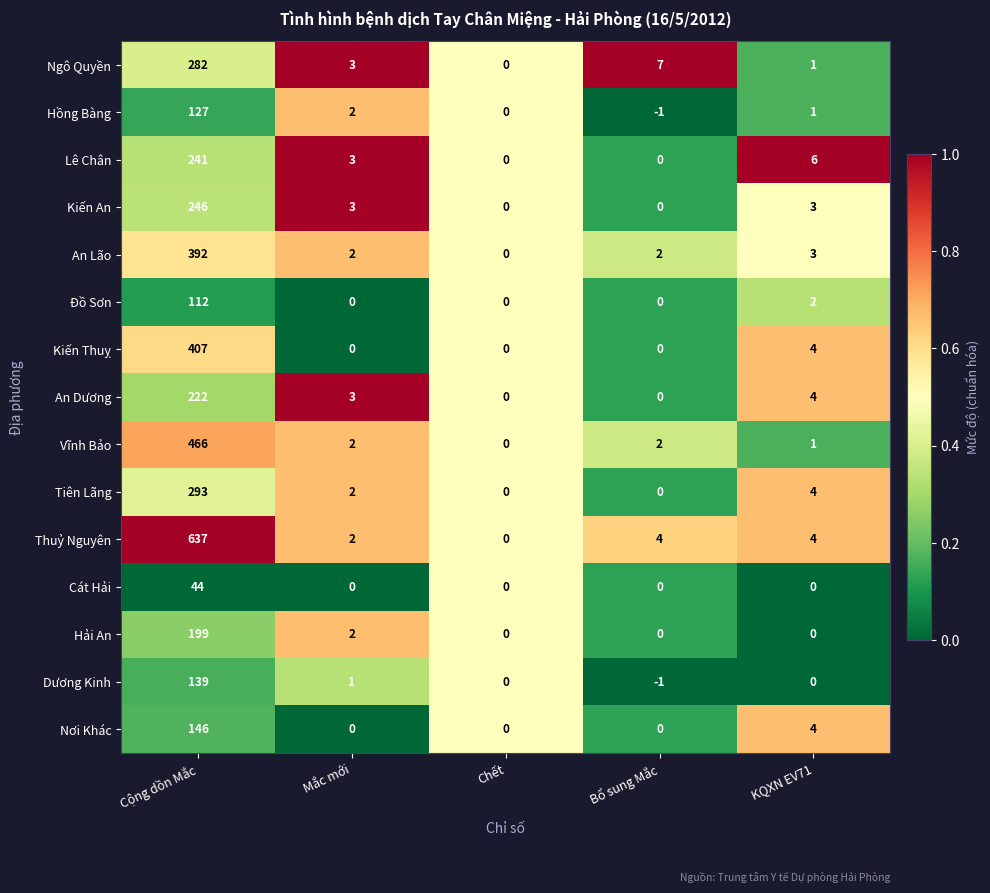

List the series in order of their peak value, highest first.

Thuỷ Nguyên, Vĩnh Bảo, Kiến Thuỵ, An Lão, Tiên Lãng, Ngô Quyền, Kiến An, Lê Chân, An Dương, Hải An, Nơi Khác, Dương Kinh, Hồng Bàng, Đồ Sơn, Cát Hải